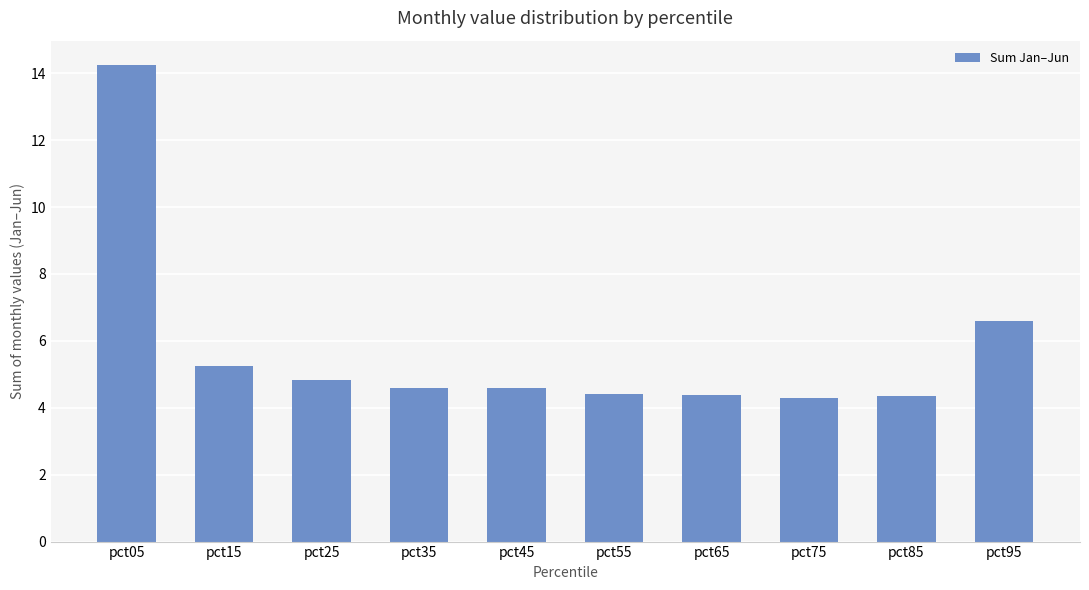

Is it true that the value at pct65 is 4.4?

True